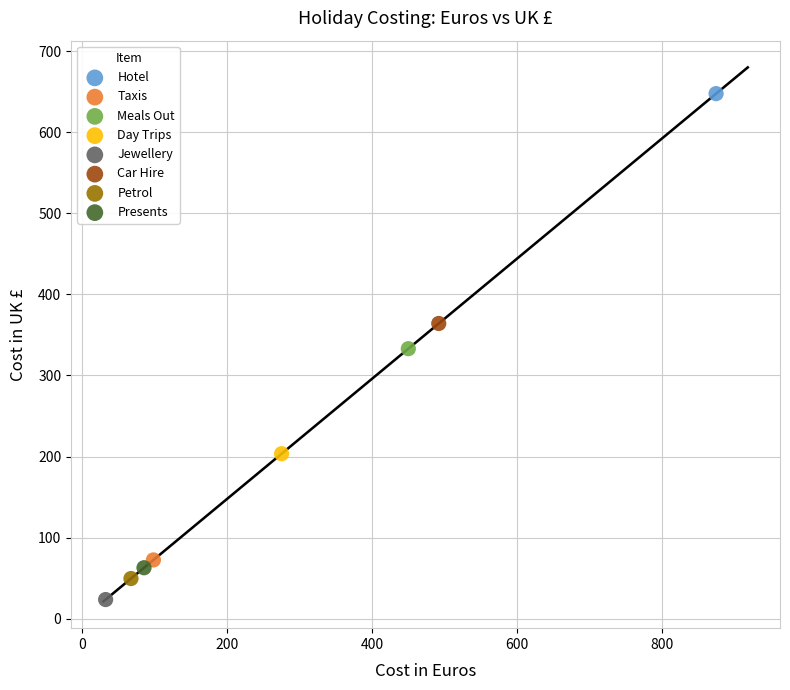

Which series contains the lowest Y value?

Jewellery